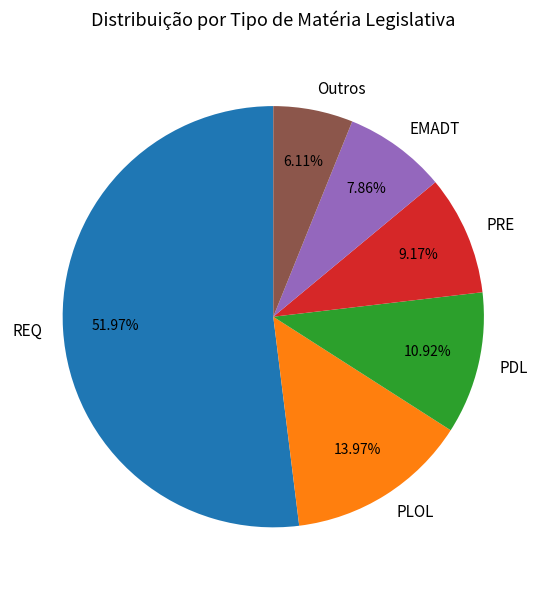

What portion of the pie excludes PDL?

89.1%